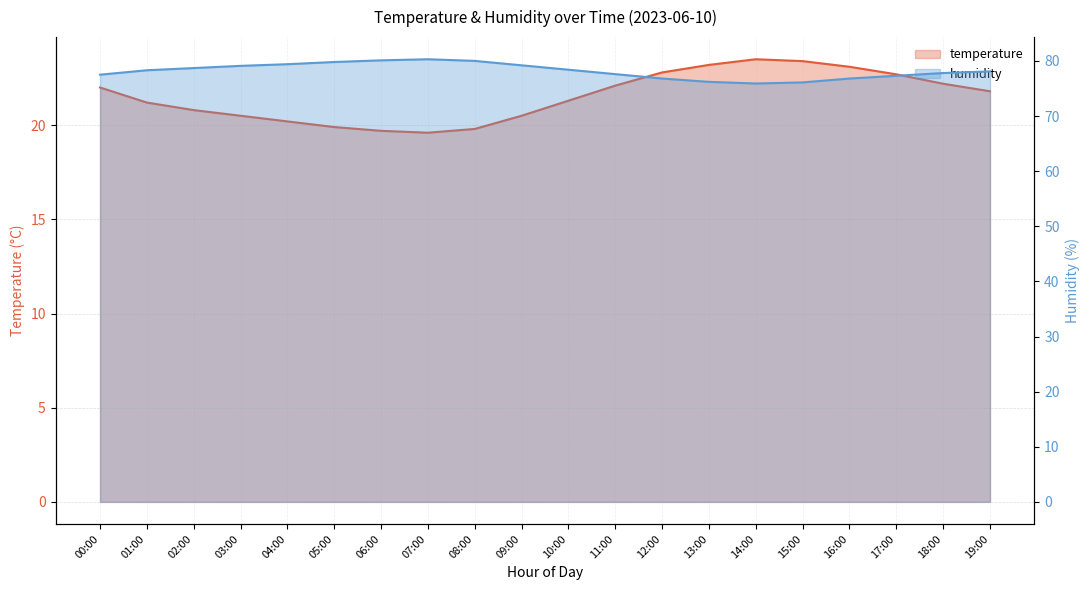

Where is the first local maximum for humidity?

07:00